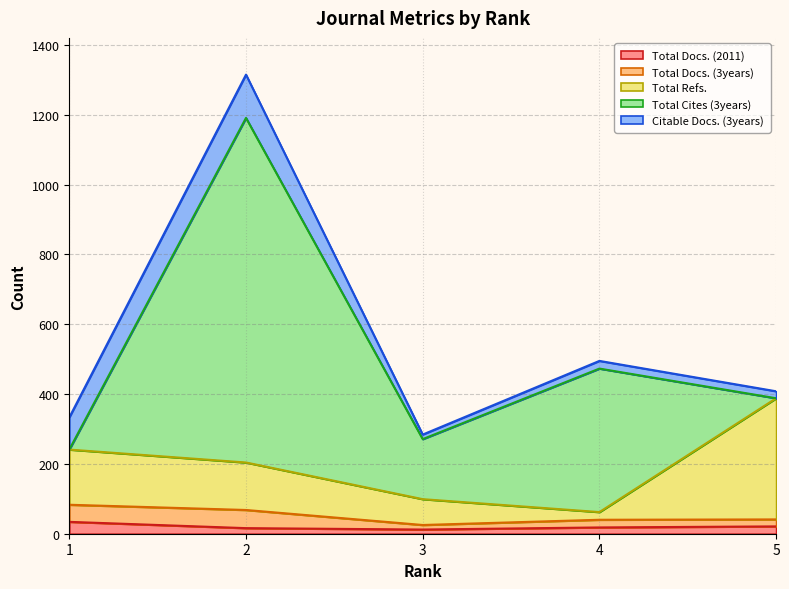

Where do Total Refs. and Total Cites (3years) first cross each other?

1 and 2